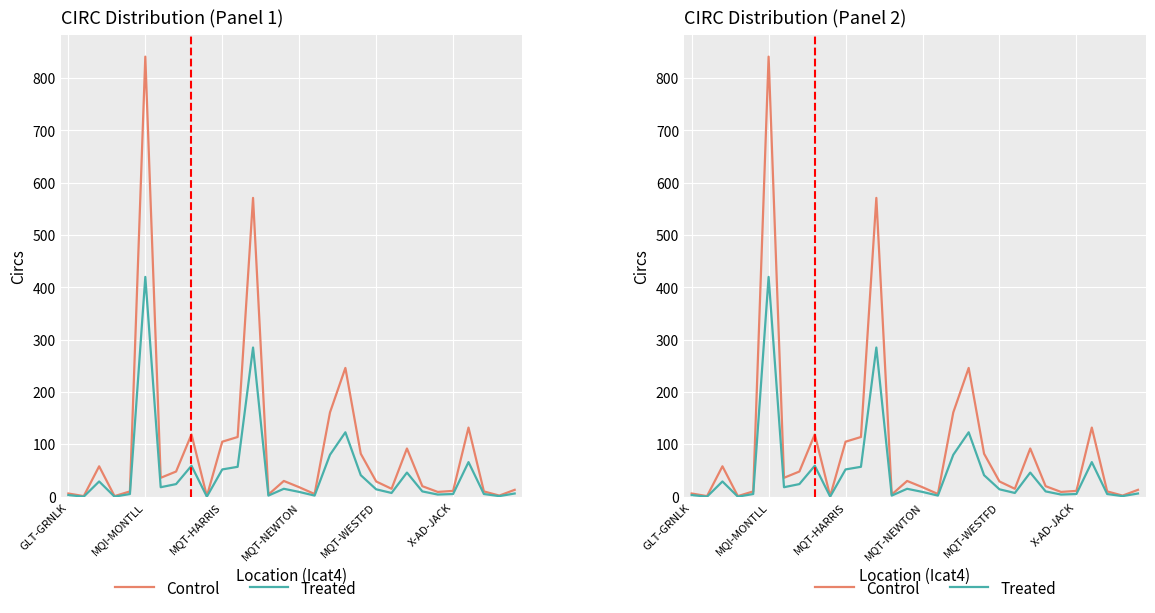

The Treated series shows 18 at 6. True or false?

True